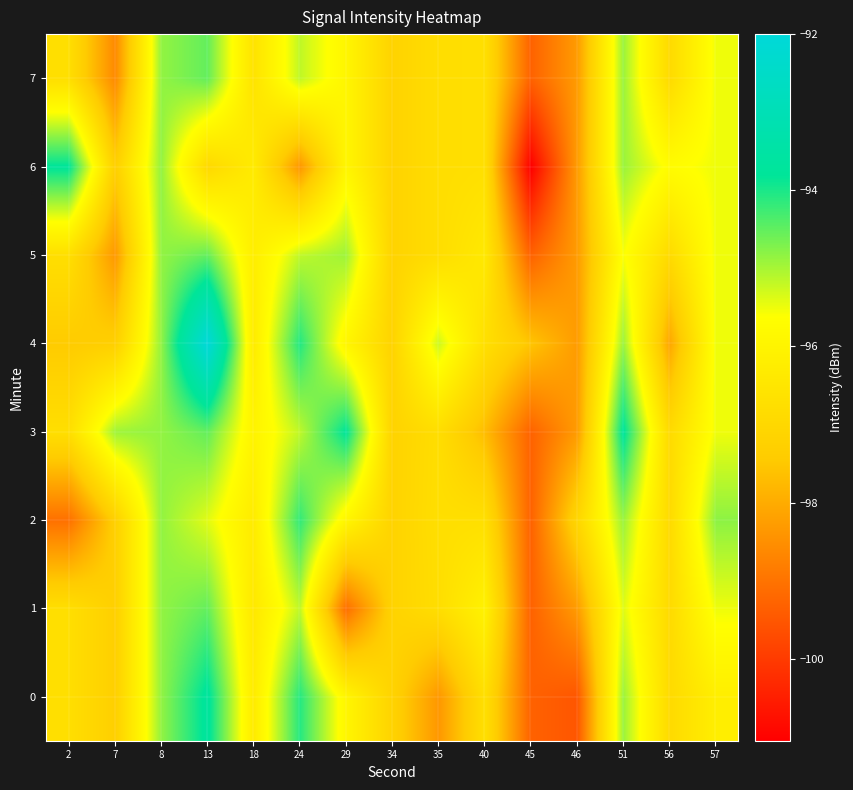

At which category does the chart reach its peak across all series?

13